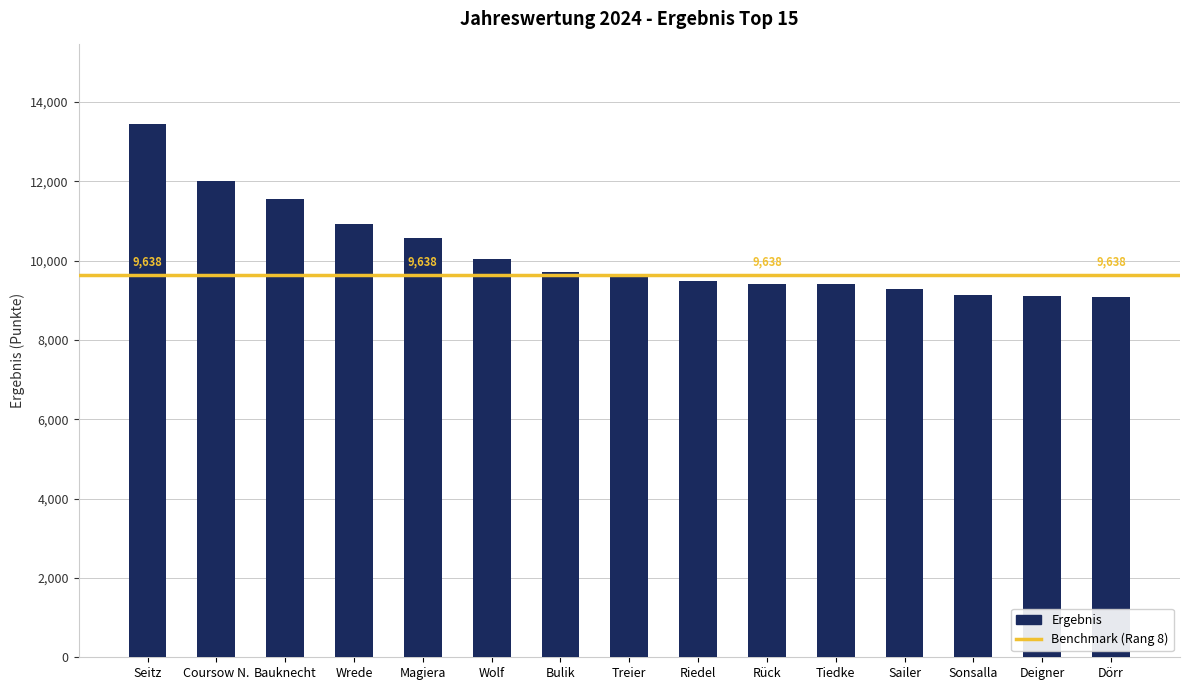

What is the greatest value displayed?

13439